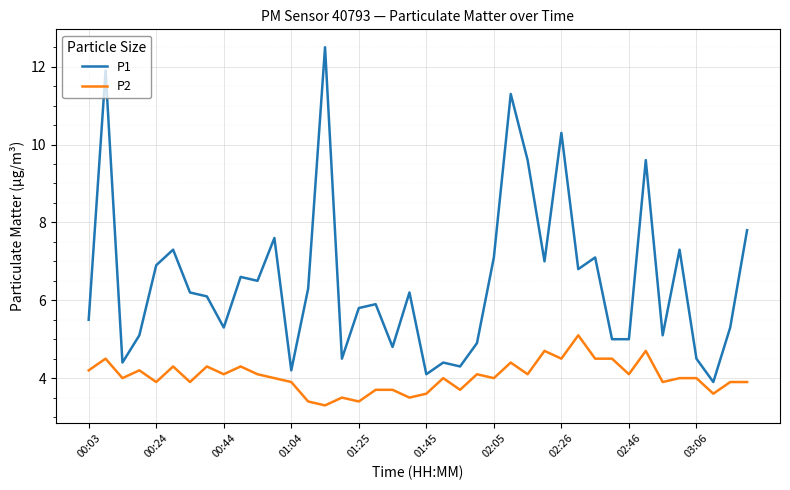

How many lines are shown in the chart?

2